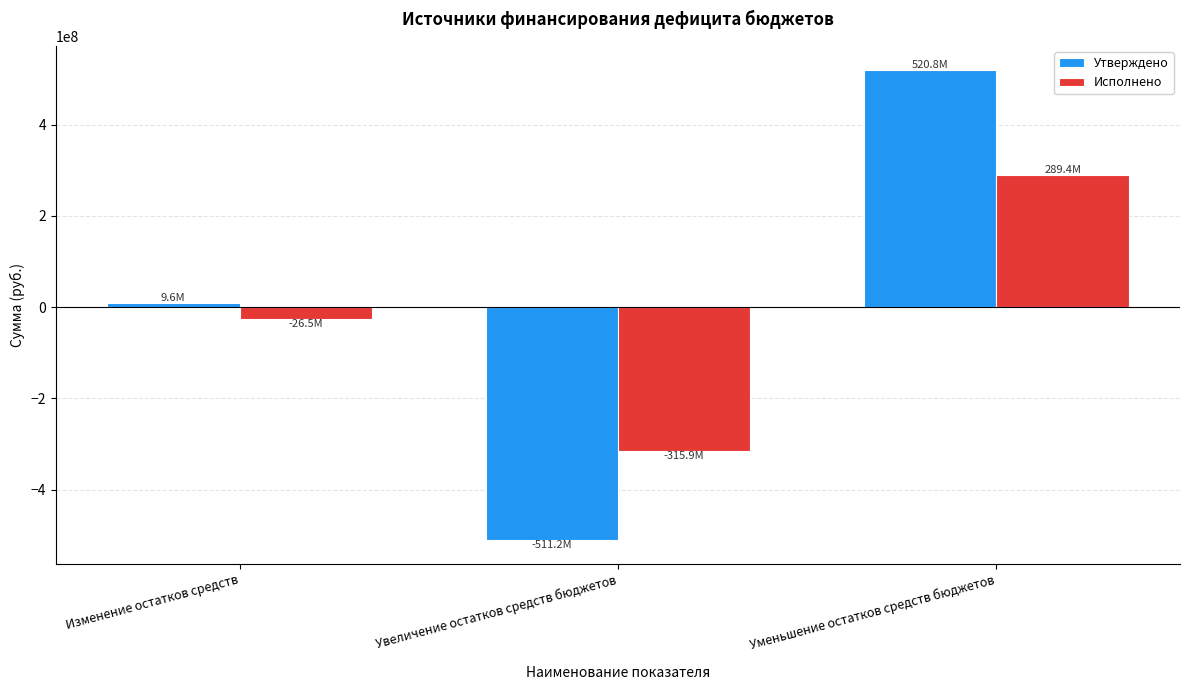

What is the label of the 3rd bar from the left?

Уменьшение остатков средств бюджетов